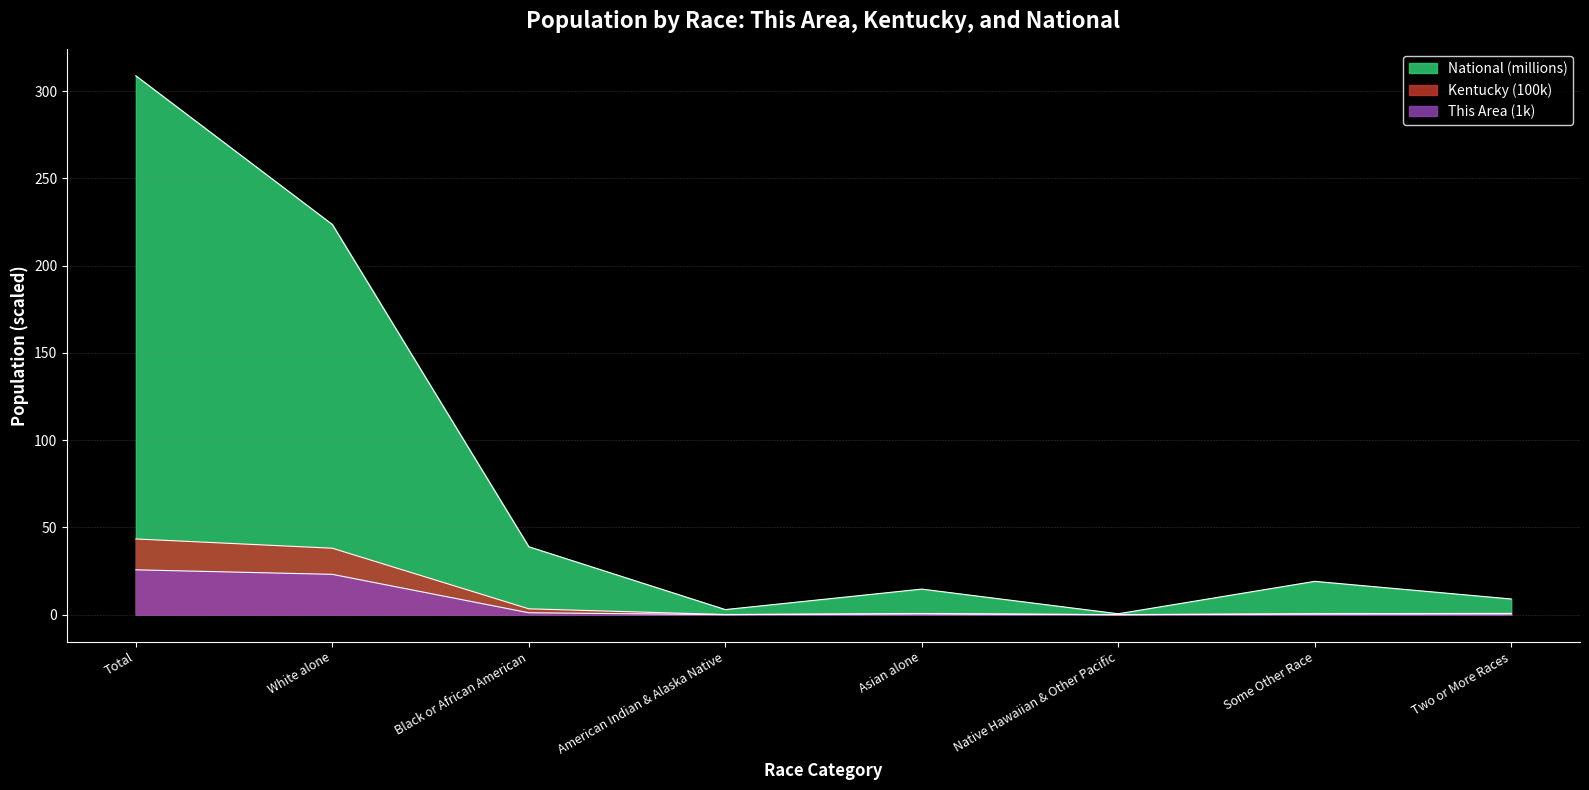

Reading left to right, transcribe all the data shown in this chart.

This Area: 25.7	23.1	1.1	0.0	0.6	0.0	0.4	0.4
Kentucky: 43.4	38.1	3.4	0.1	0.5	0.0	0.6	0.8
National: 308.7	223.6	38.9	2.9	14.7	0.5	19.1	9.0